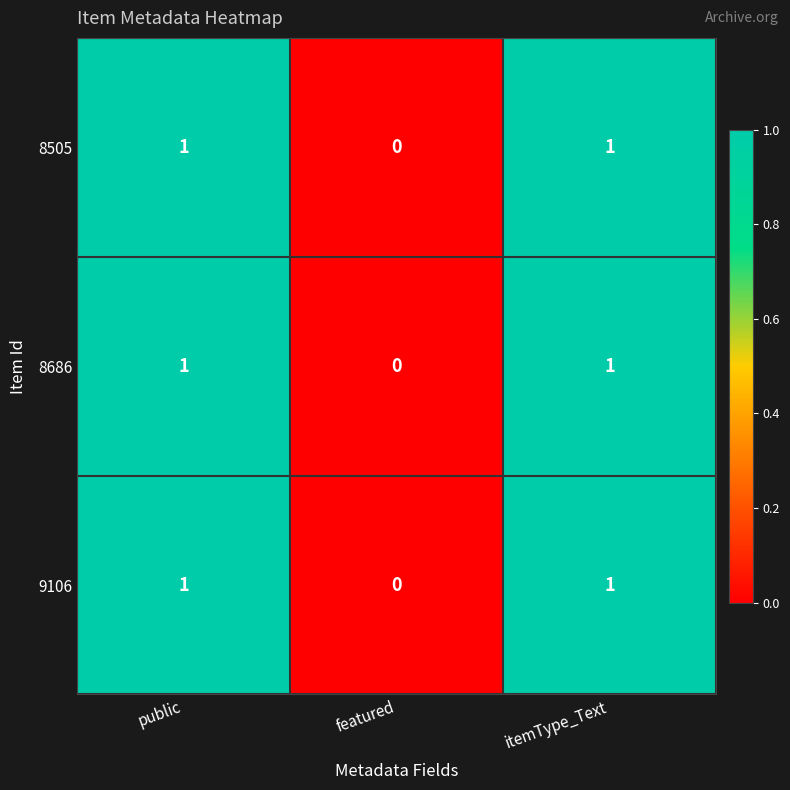

Is it true that 8505 equals 1 at itemType_Text?

True